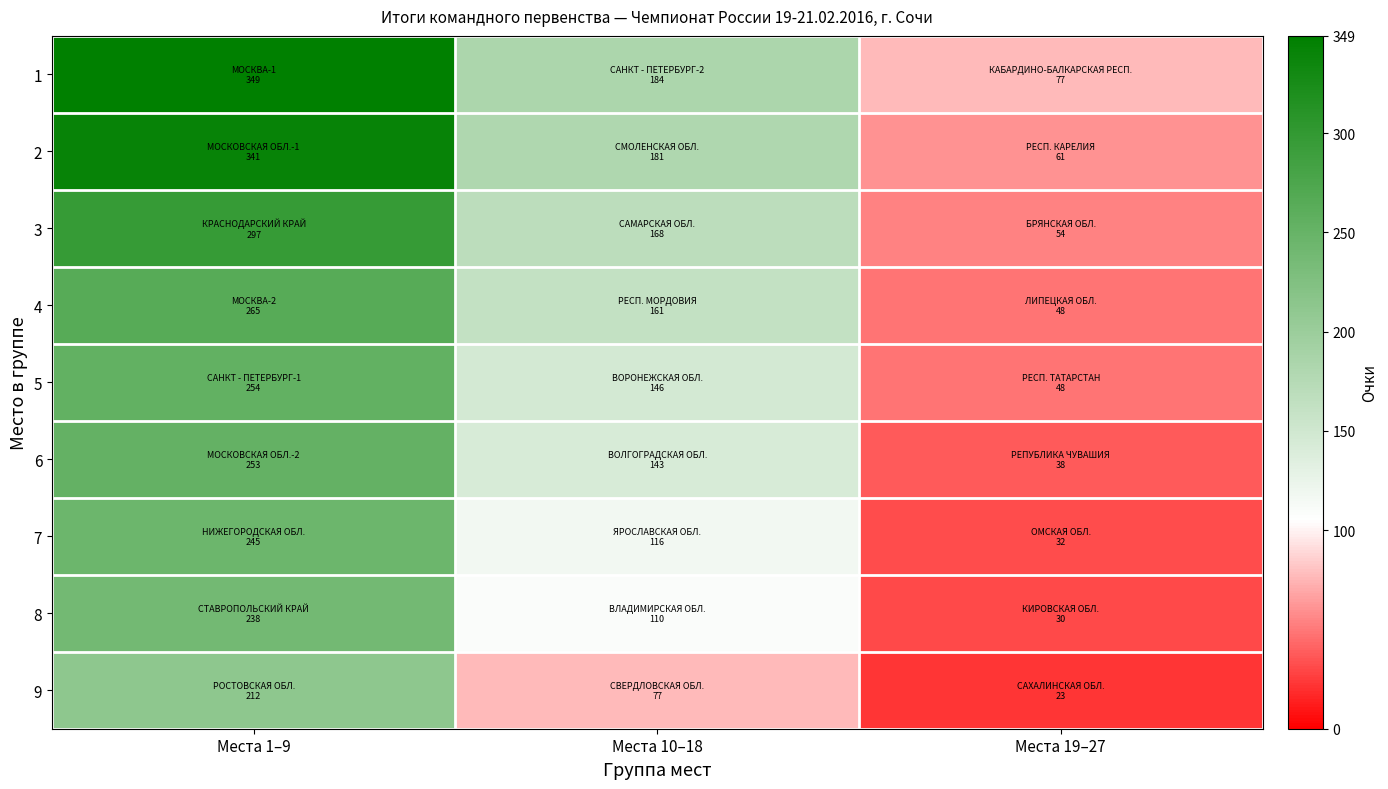

What is the difference between the highest and lowest values at Места 10–18?

107